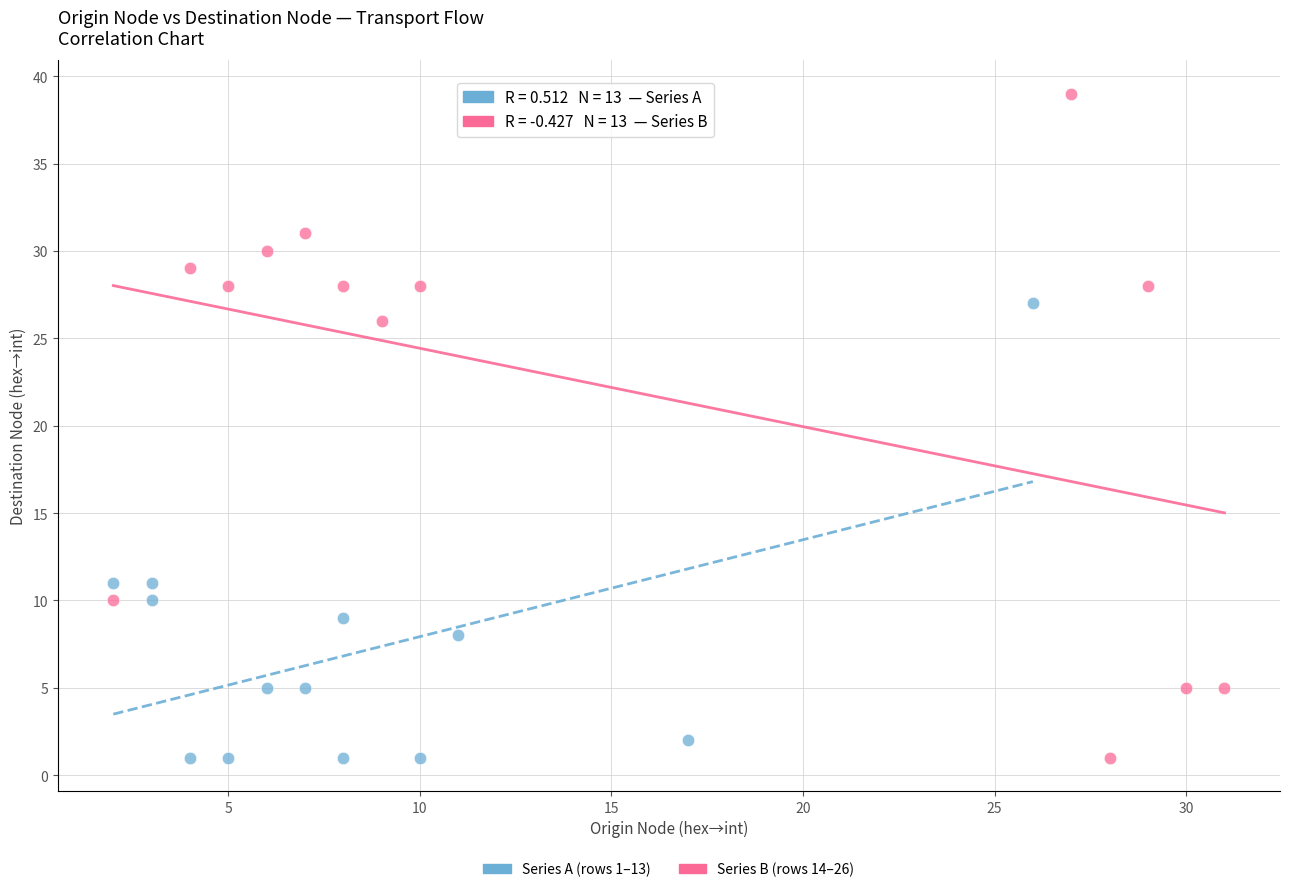

Which series contains the highest Y value?

Series B (rows 14–26)